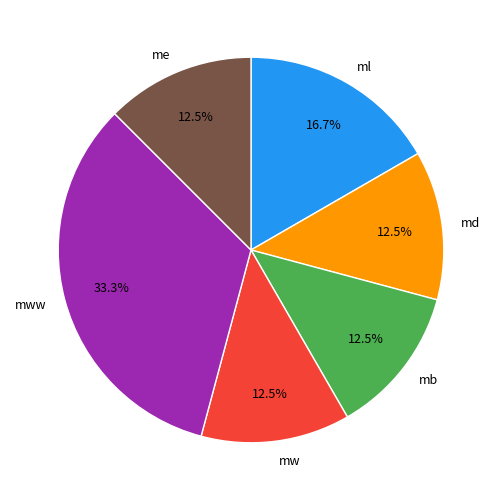

Is there a majority slice in this chart?

No